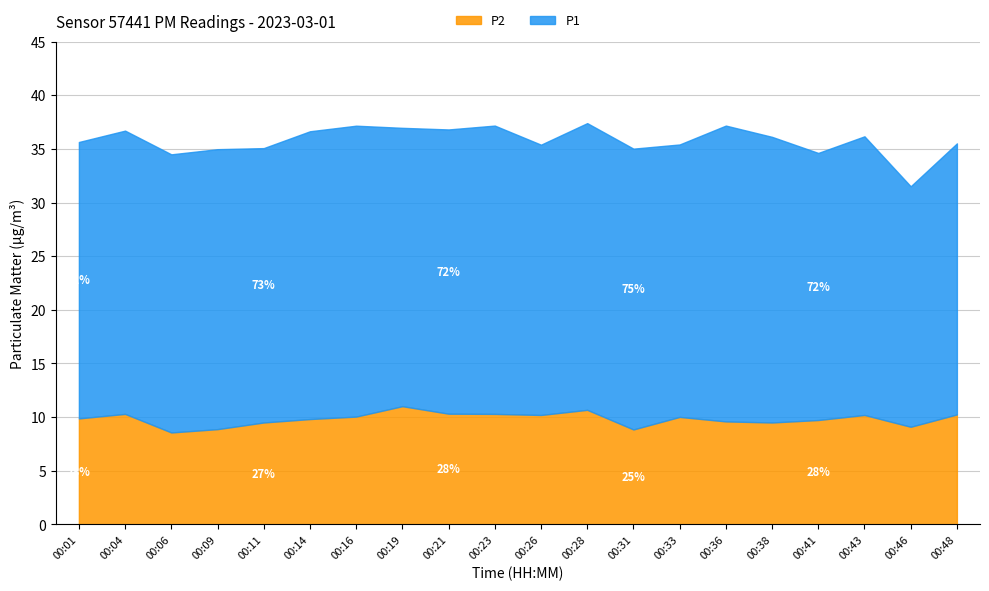

At which category does the chart reach its peak across all series?

00:36